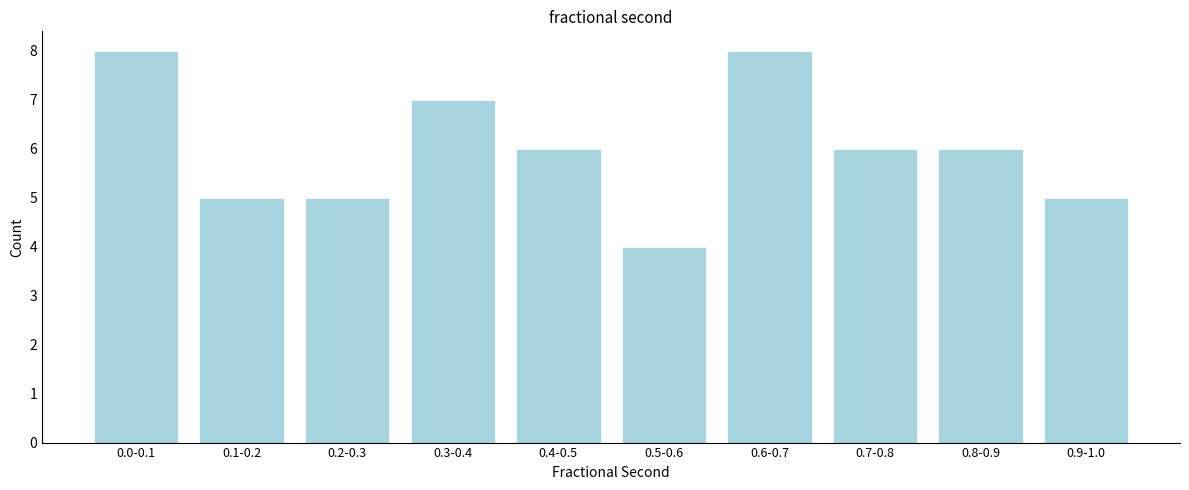

Reading right to left, what are all the values shown in this chart?

0.9-1.0=5	0.8-0.9=6	0.7-0.8=6	0.6-0.7=8	0.5-0.6=4	0.4-0.5=6	0.3-0.4=7	0.2-0.3=5	0.1-0.2=5	0.0-0.1=8